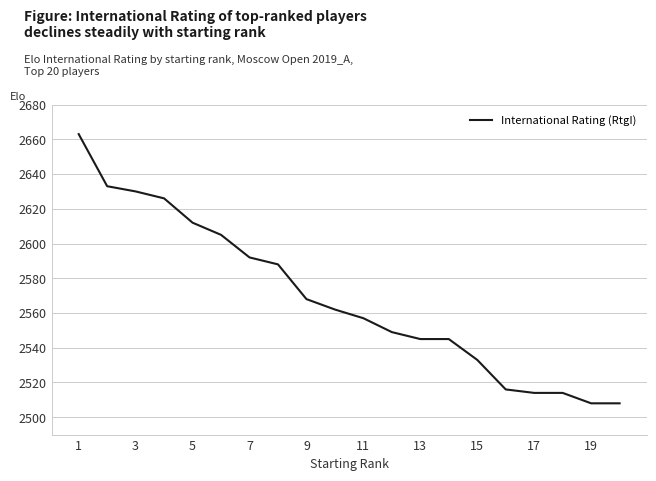

What is the greatest value displayed?

2663